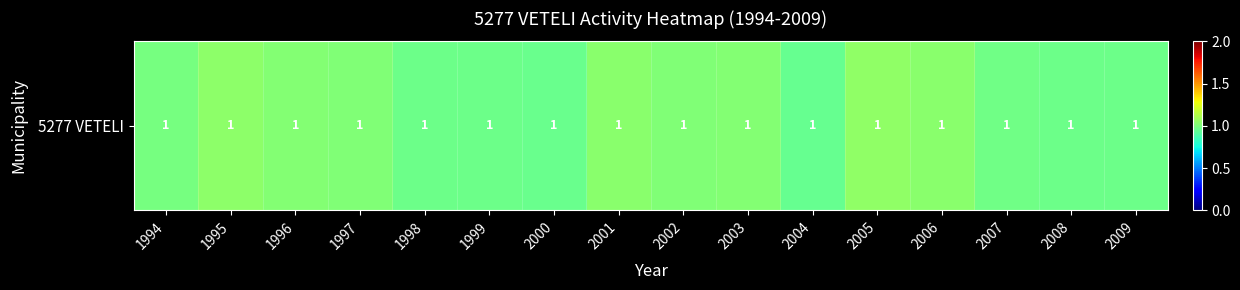

How many values are between 0 and 1?

8